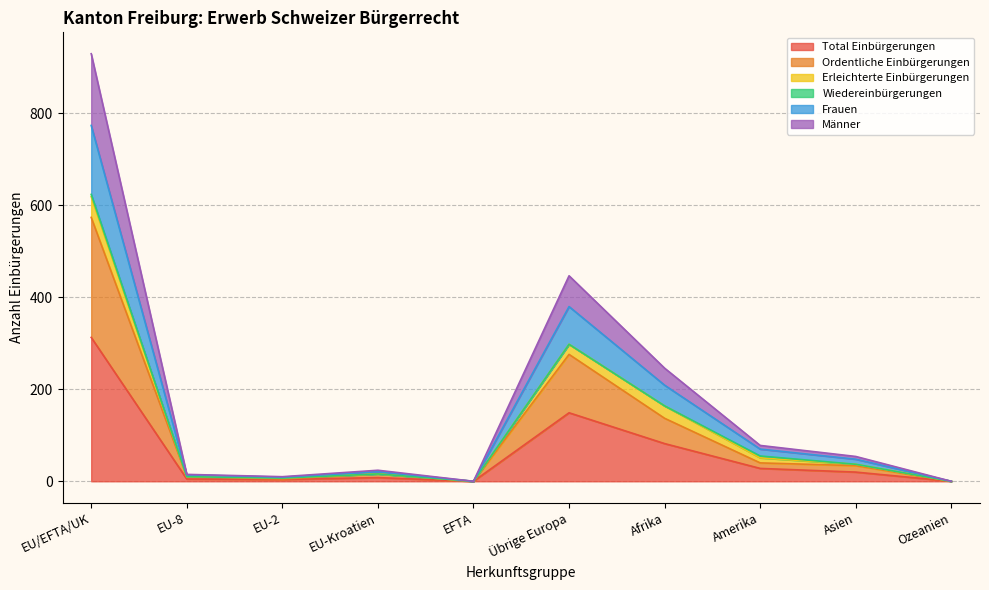

At which category does Total Einbürgerungen reach its first local valley?

EU-2